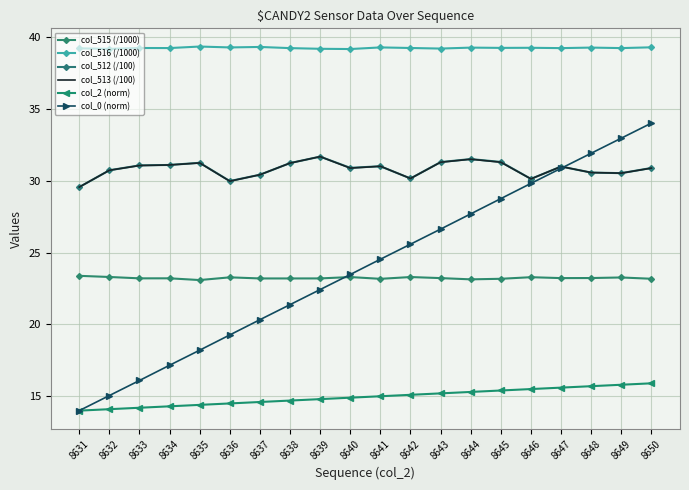

Is it true that col_512 (/100) equals 30.6 at 8648?

True